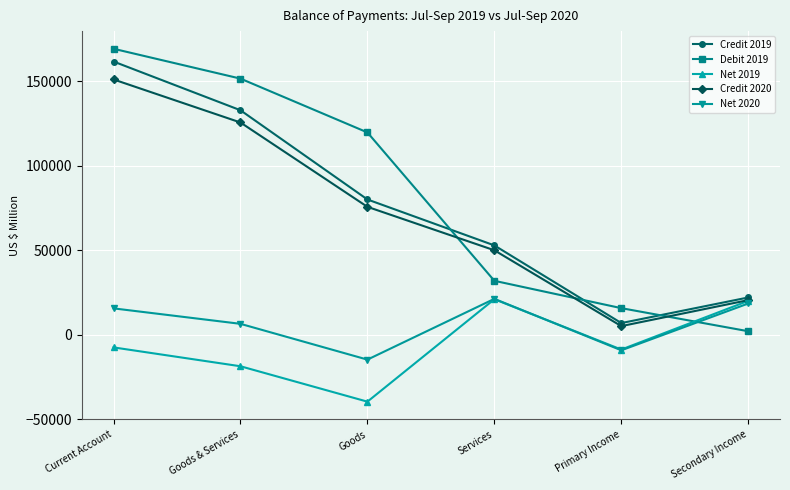

Reading left to right, transcribe all the data shown in this chart.

Credit 2019: Current Account=161551	Goods & Services=132729	Goods=79952	Services=52777	Primary Income=6838	Secondary Income=21984
Debit 2019: Current Account=169104	Goods & Services=151438	Goods=119602	Services=31836	Primary Income=15660	Secondary Income=2006
Net 2019: Current Account=-7553	Goods & Services=-18709	Goods=-39650	Services=20941	Primary Income=-8822	Secondary Income=19978
Credit 2020: Current Account=150953	Goods & Services=125493	Goods=75591	Services=49902	Primary Income=5041	Secondary Income=20419
Net 2020: Current Account=15531	Goods & Services=6385	Goods=-14784	Services=21169	Primary Income=-9275	Secondary Income=18421